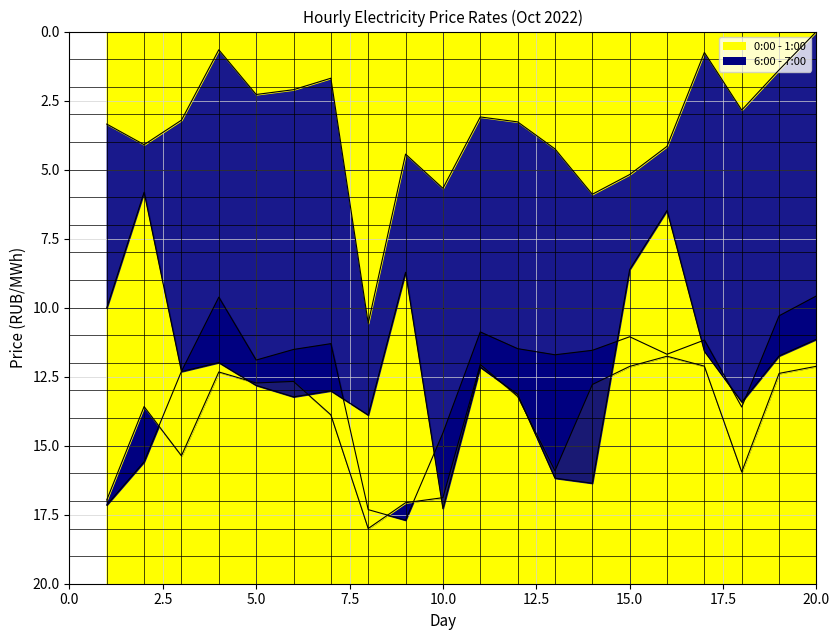

How many values in the 0:00 - 1:00 series are below 3?

8